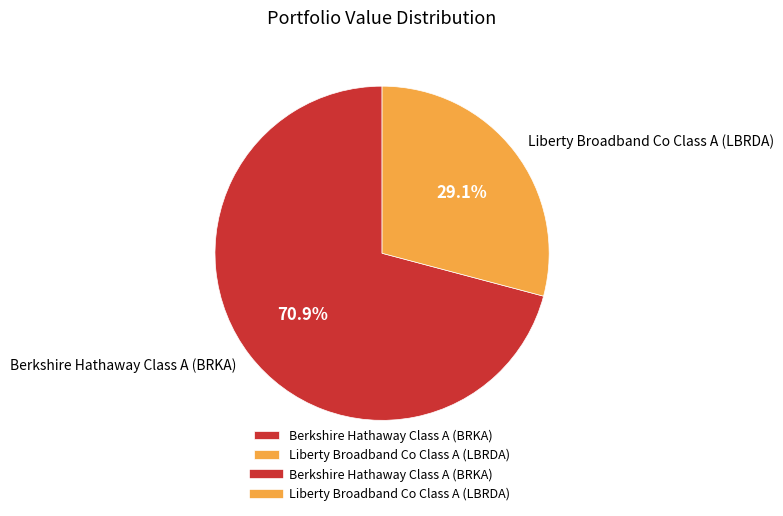

What is the ratio of the value at Berkshire Hathaway Class A (BRKA) to the value at Liberty Broadband Co Class A (LBRDA)?

2.4